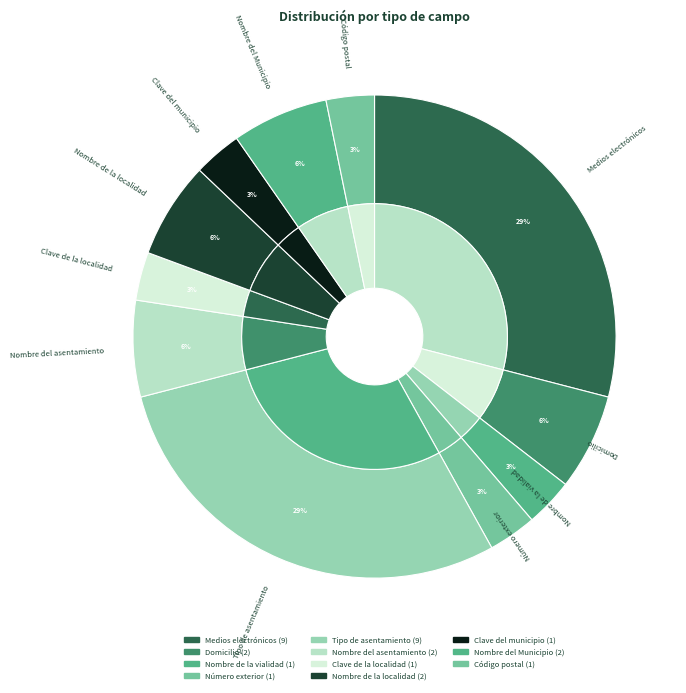

How many segments does this pie chart have?

11